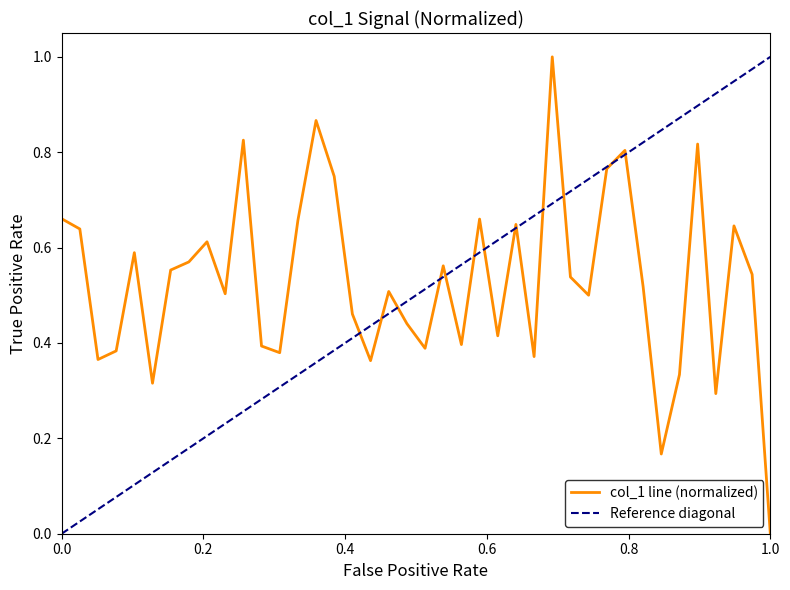

How many lines are shown in the chart?

1